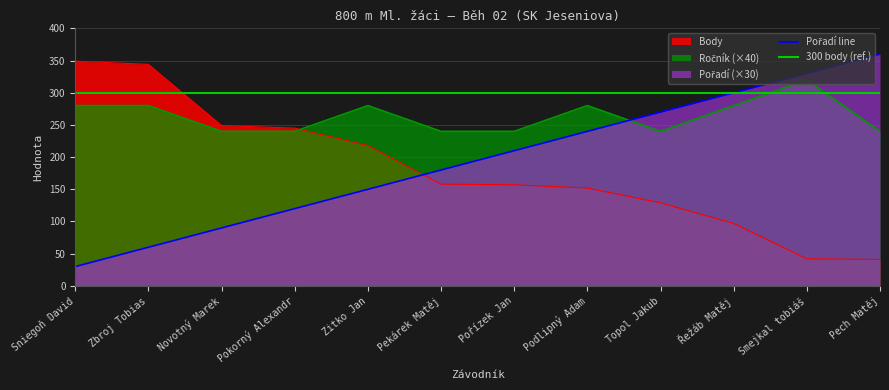

True or false: Body and Ročník intersect in this chart.

True